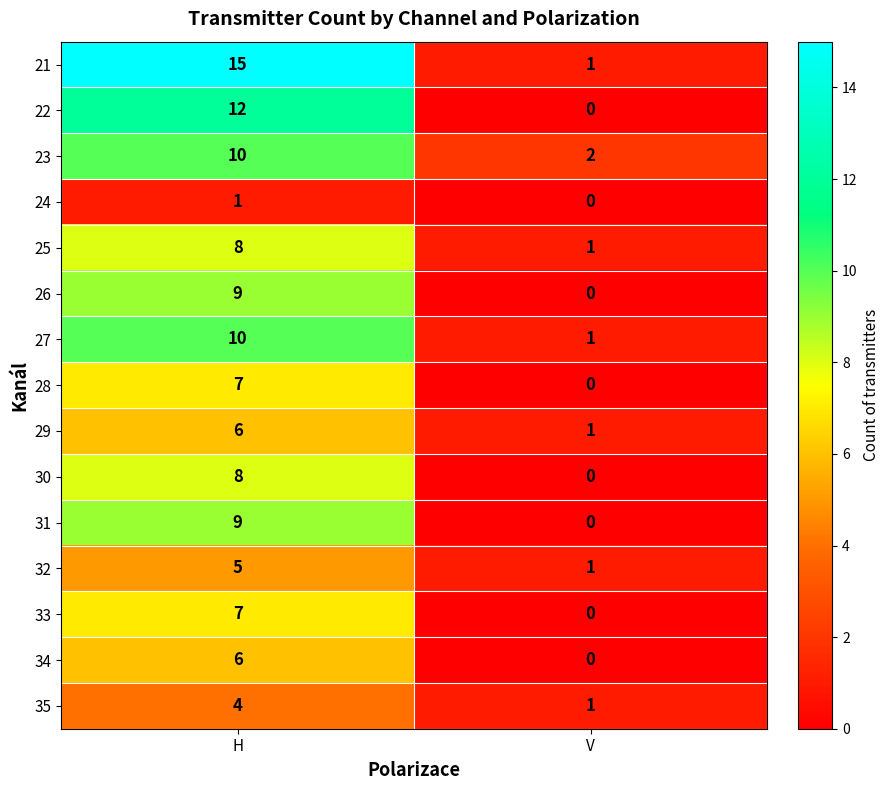

At which category does the chart reach its minimum across all series?

V